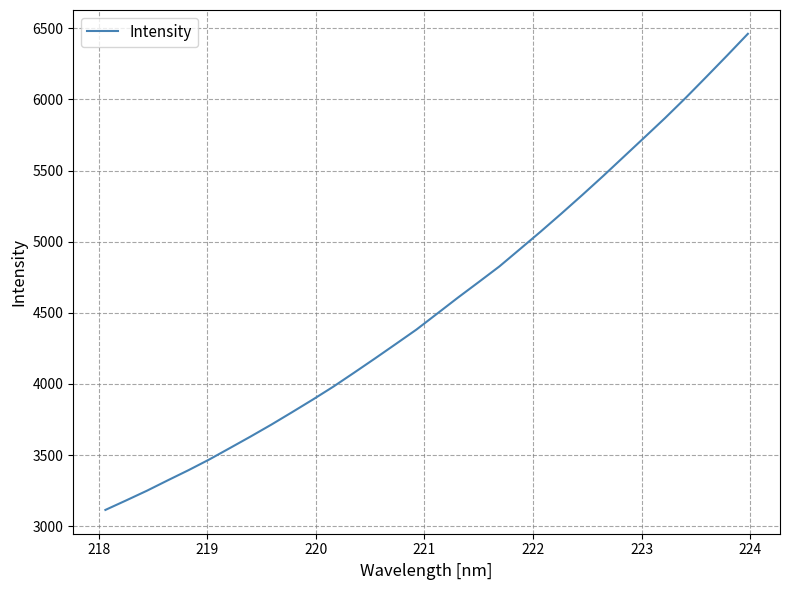

What is the smallest value displayed?

3114.0